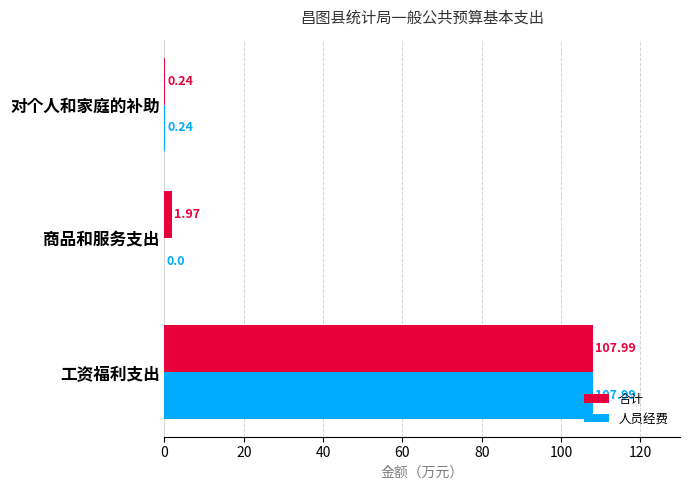

Which label corresponds to the largest value in the chart?

工资福利支出